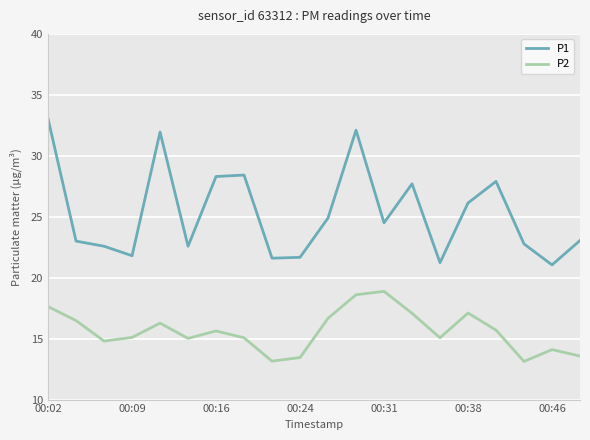

Which series has the largest total across all categories?

P1